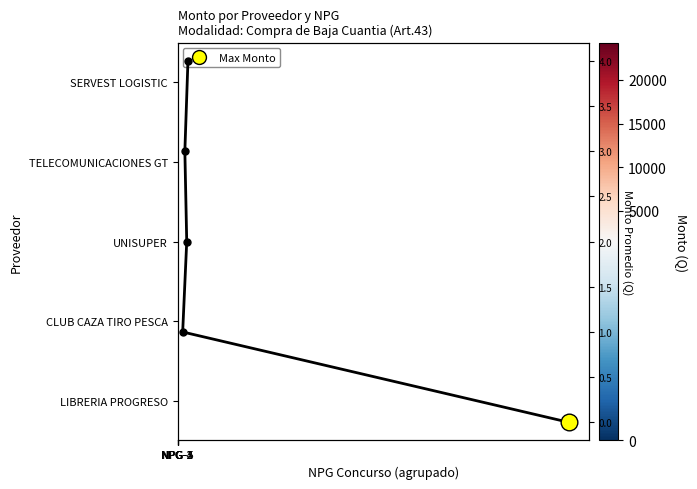

Is it true that CLUB CAZA TIRO PESCA equals 164.3 at NPG-5?

False